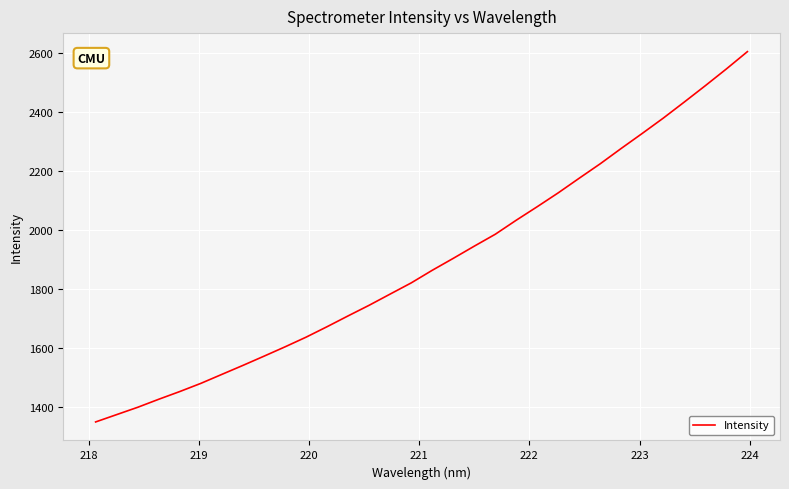

What is the maximum value shown in the chart?

2605.4